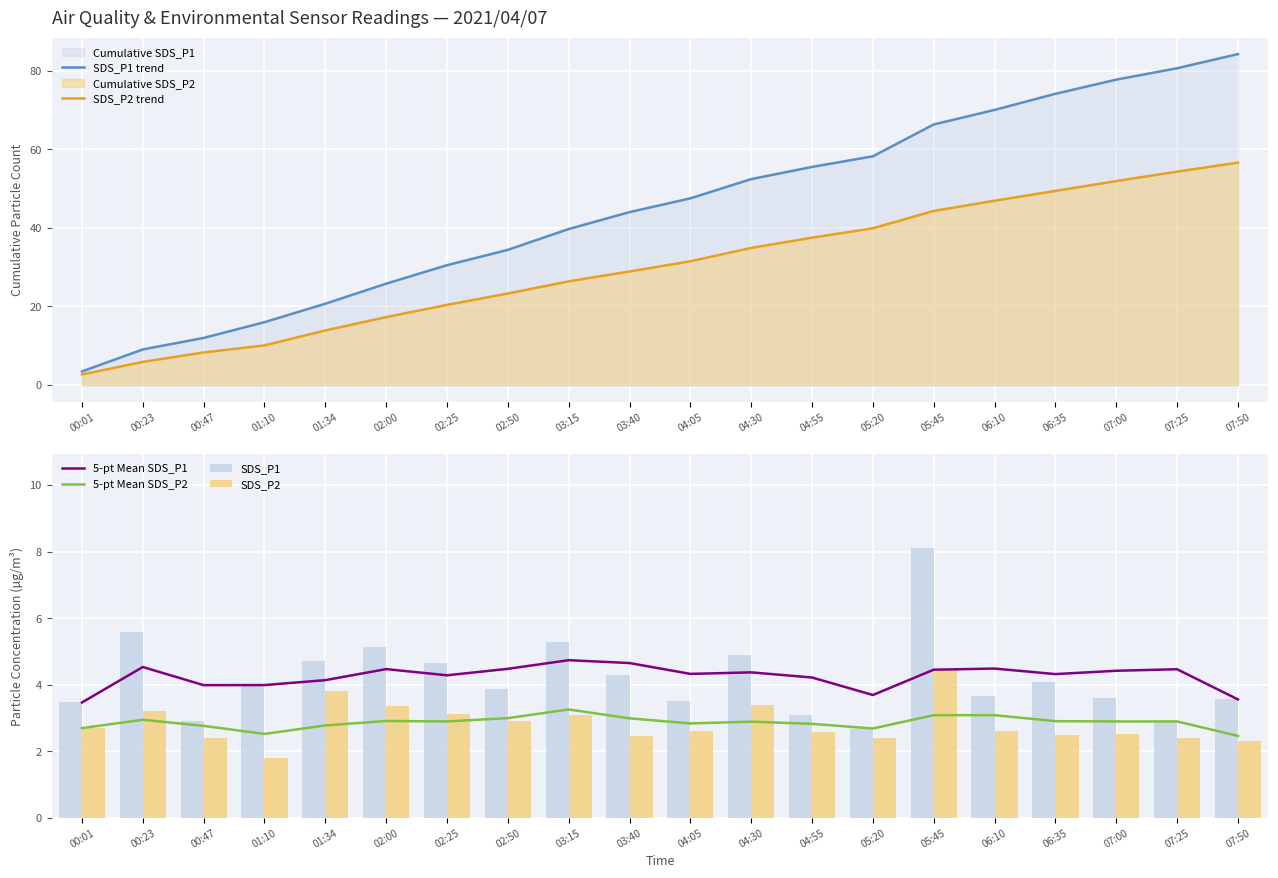

What is the label of the 4th bar from the right?

06:35